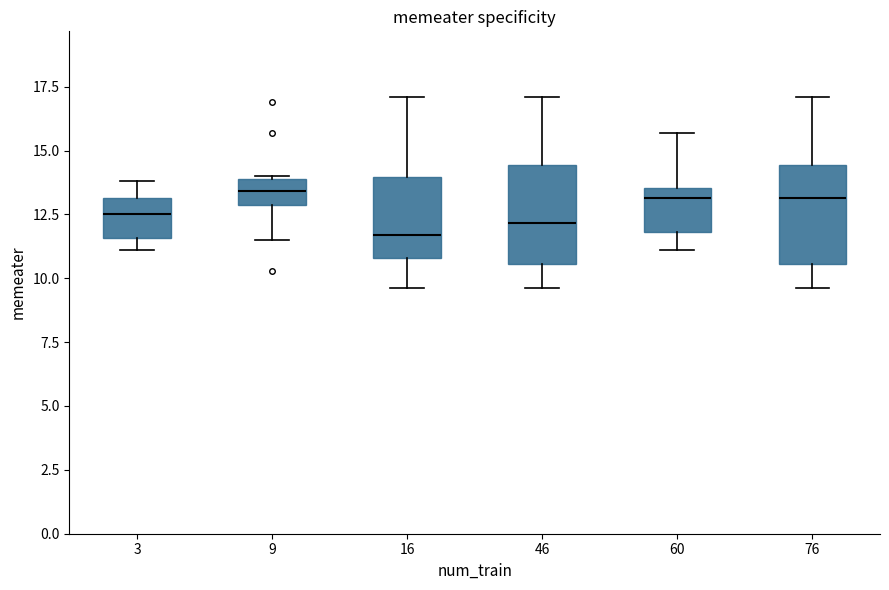

Reading left to right, transcribe this box plot: for each box, give where its median line is, the range the box spans, and where its two whiskers end, as read against the y-axis. The values are not printed on the chart, so give them approximately, as read against the axis.

3: median 12.5, box 11.5 to 13.0, whiskers 11.0 to 14.0
9: median 13.5, box 13.0 to 14.0, whiskers 11.5 to 14.0
16: median 11.5, box 11.0 to 14.0, whiskers 9.5 to 17.0
46: median 12.0, box 10.5 to 14.5, whiskers 9.5 to 17.0
60: median 13.0, box 12.0 to 13.5, whiskers 11.0 to 15.5
76: median 13.0, box 10.5 to 14.5, whiskers 9.5 to 17.0